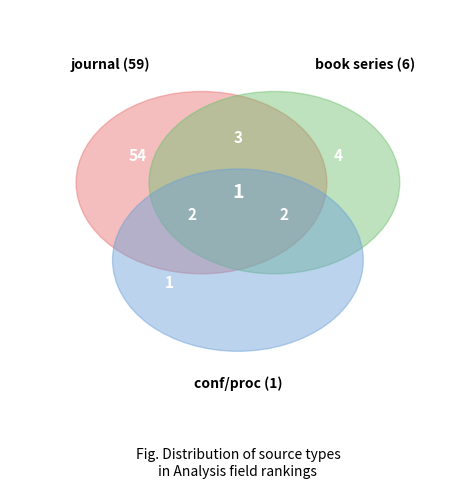

True or false: conference and proceedings accounts for 2% of the total.

True